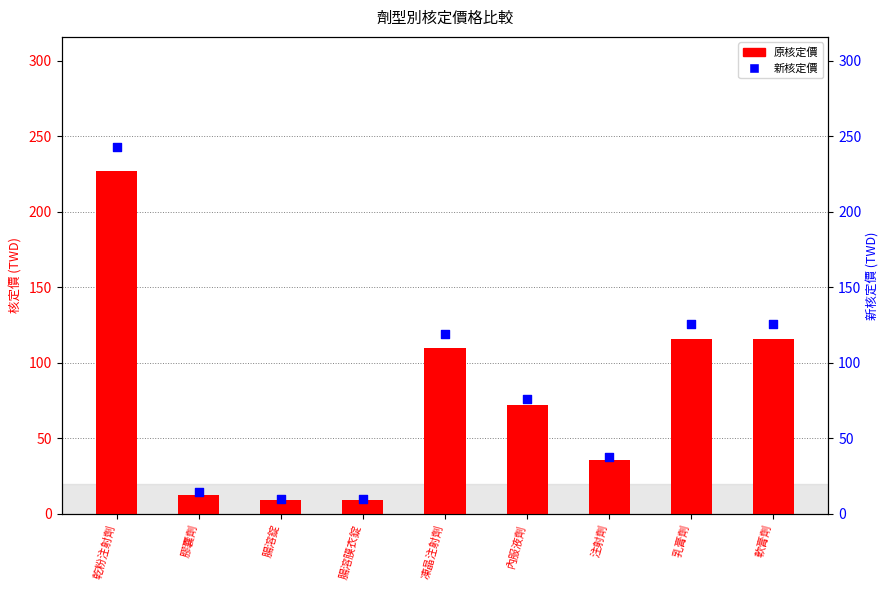

Which series contains the highest Y value?

新核定價